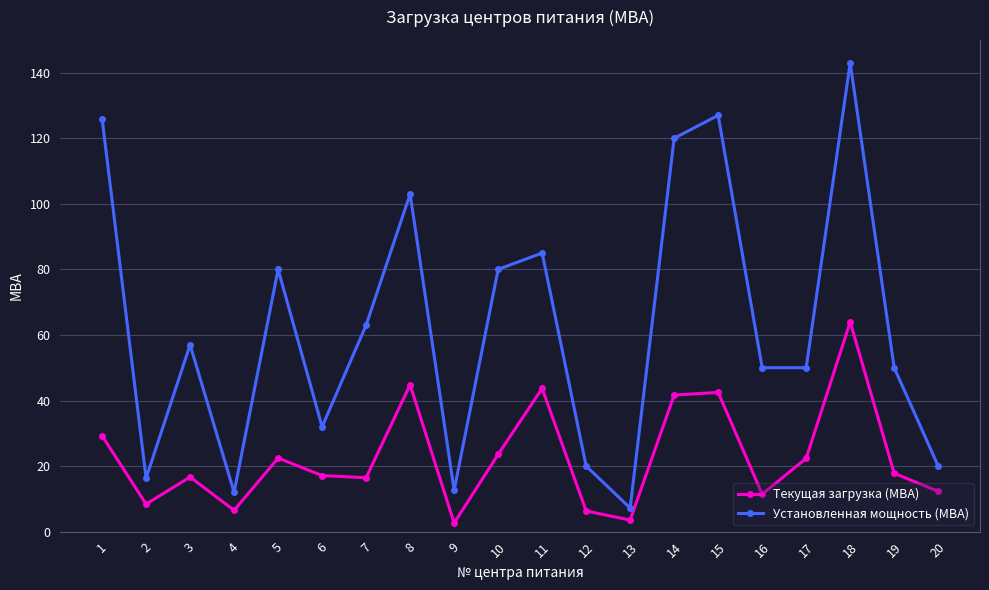

At which label does Текущая загрузка (МВА) first exceed 17?

1